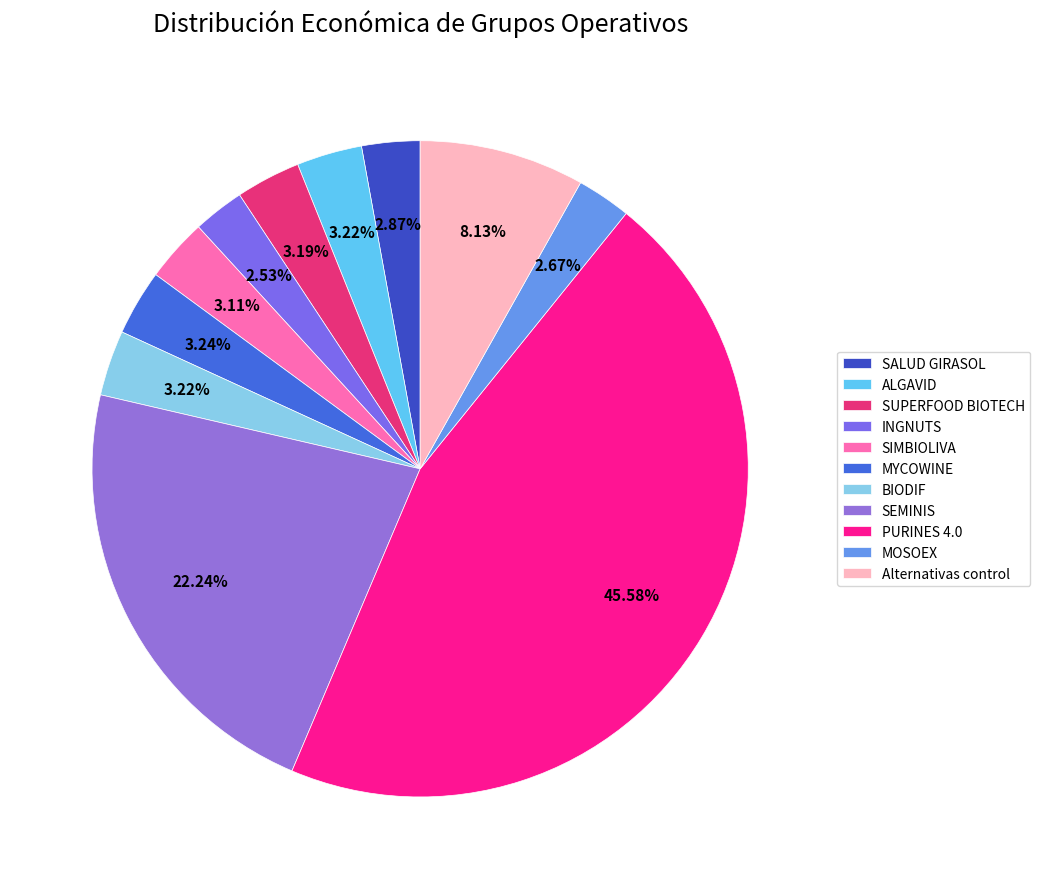

To the nearest percent, what percentage of the pie is MOSOEX?

3%